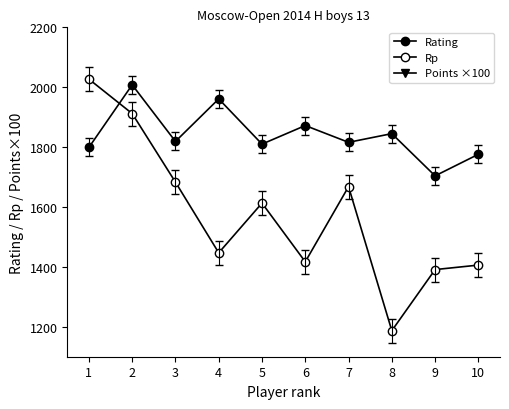

At which label is Rating closest to 1856?

8